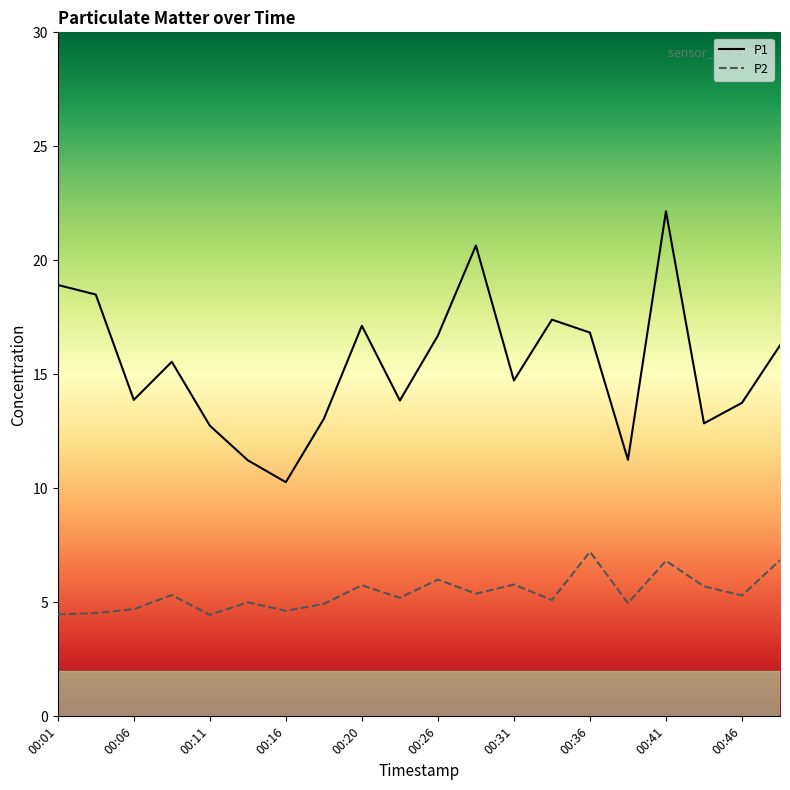

What is the smallest value displayed?

4.5